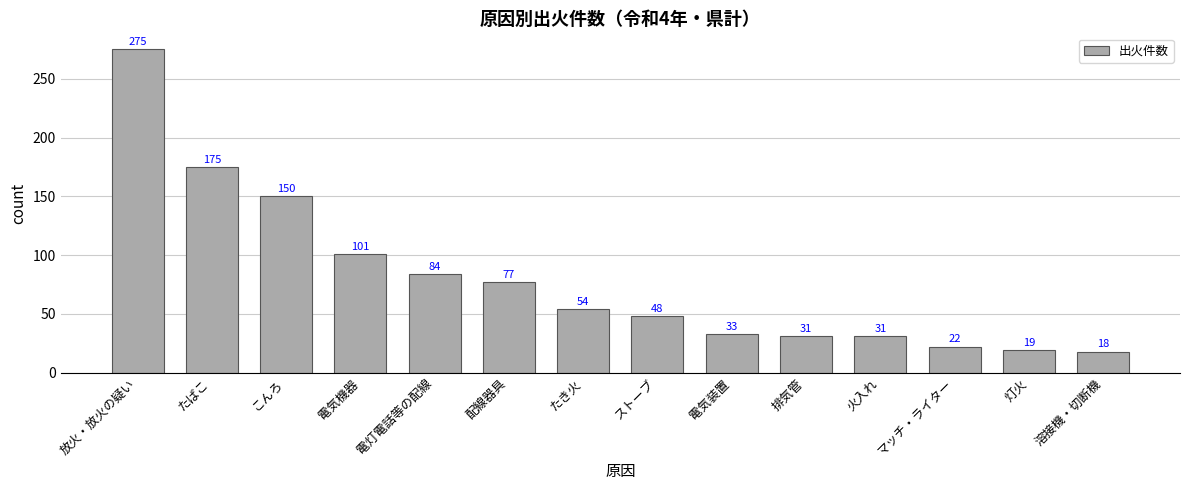

What is the greatest value displayed?

275